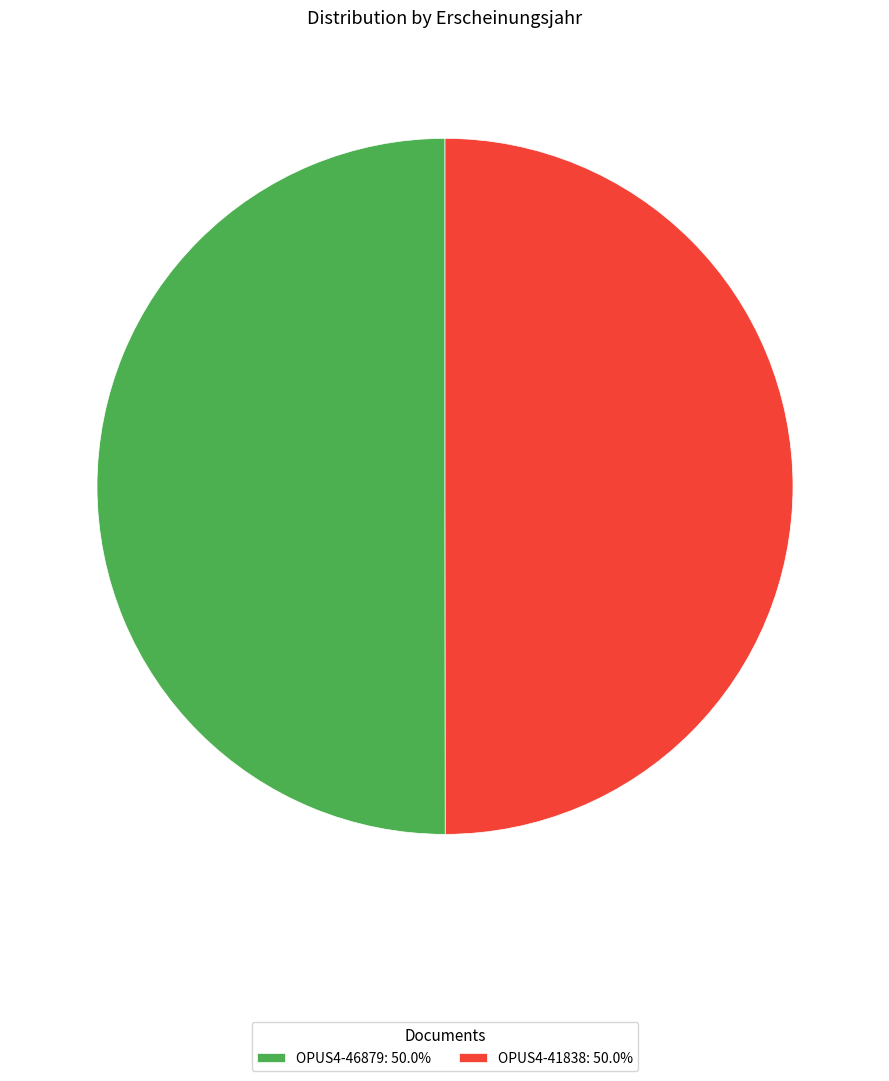

Is the sum of OPUS4-46879: 50.0% and OPUS4-41838: 50.0% greater than half?

Yes